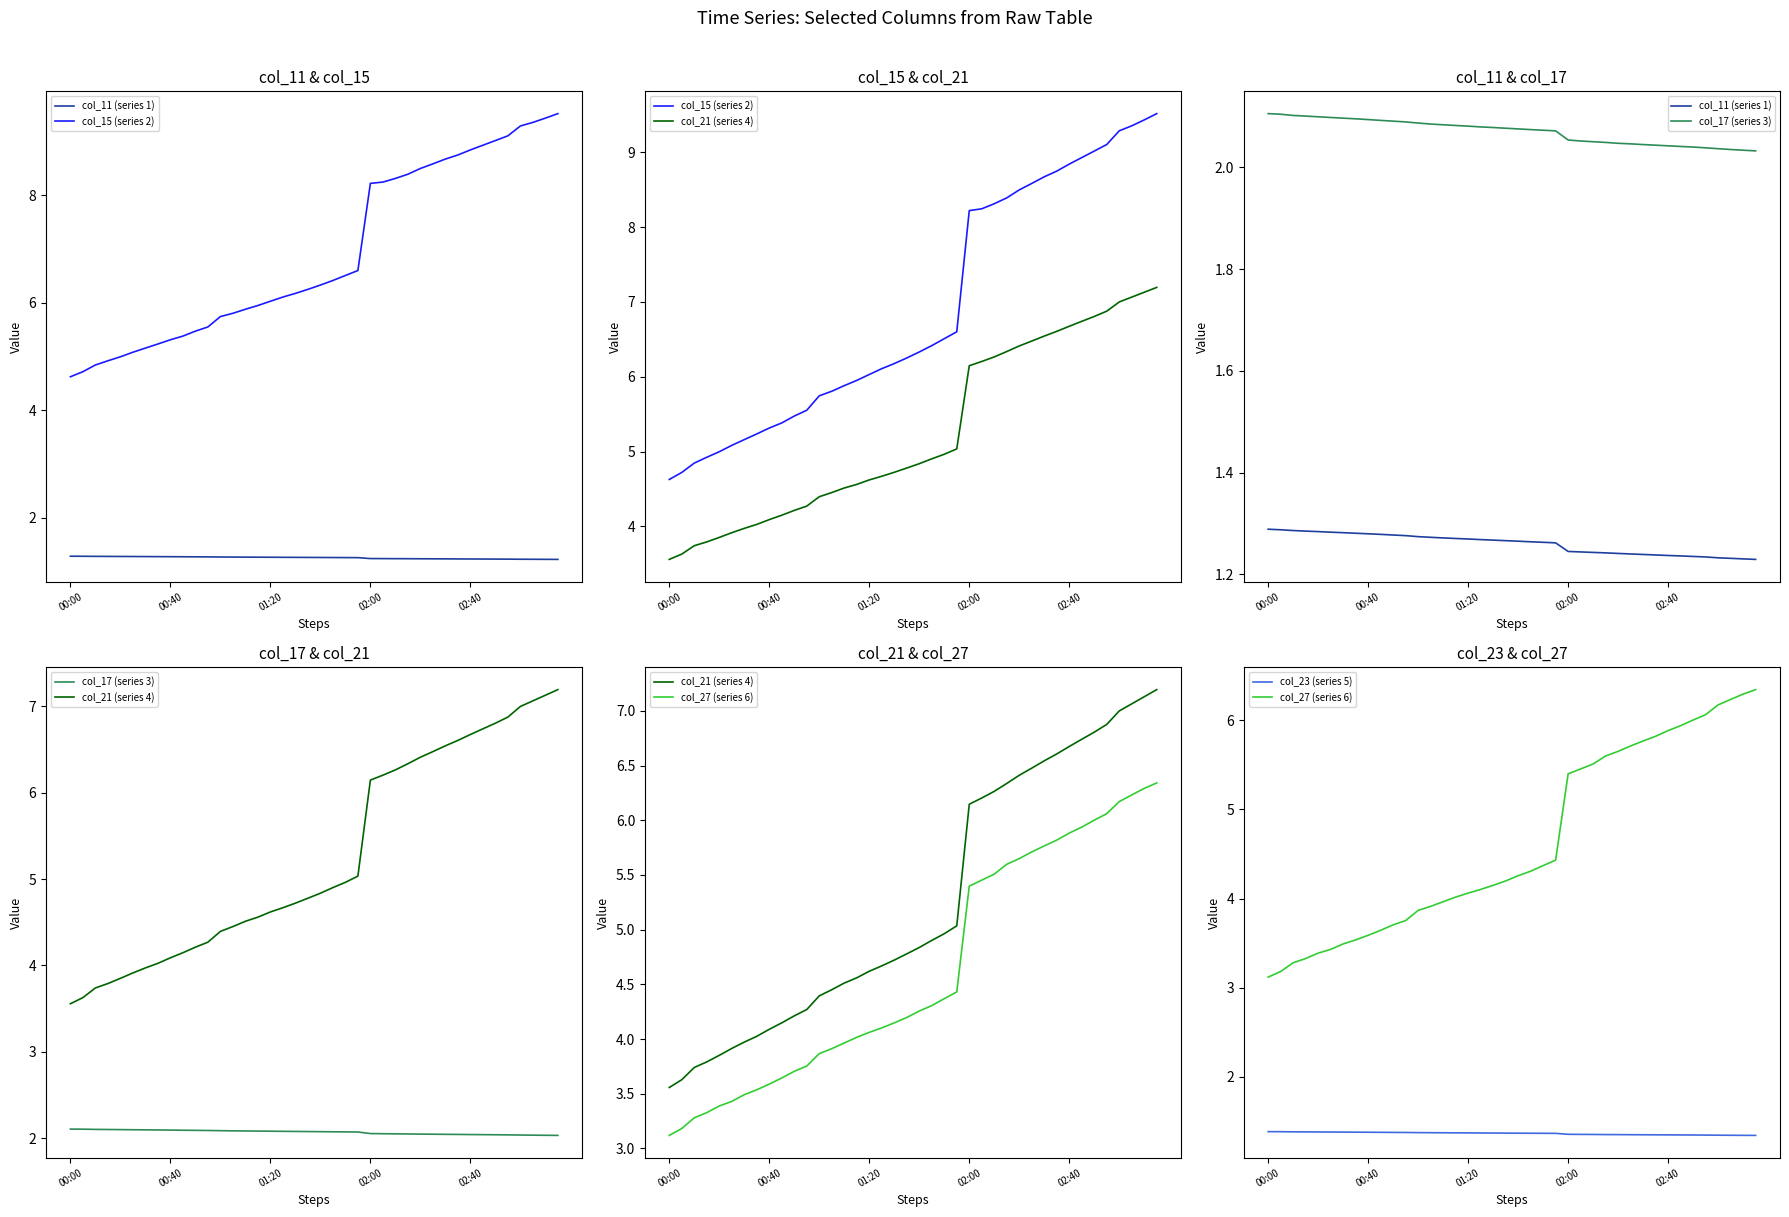

What is the value of the col_11 (series 1) point at the 26th from the left?

1.2